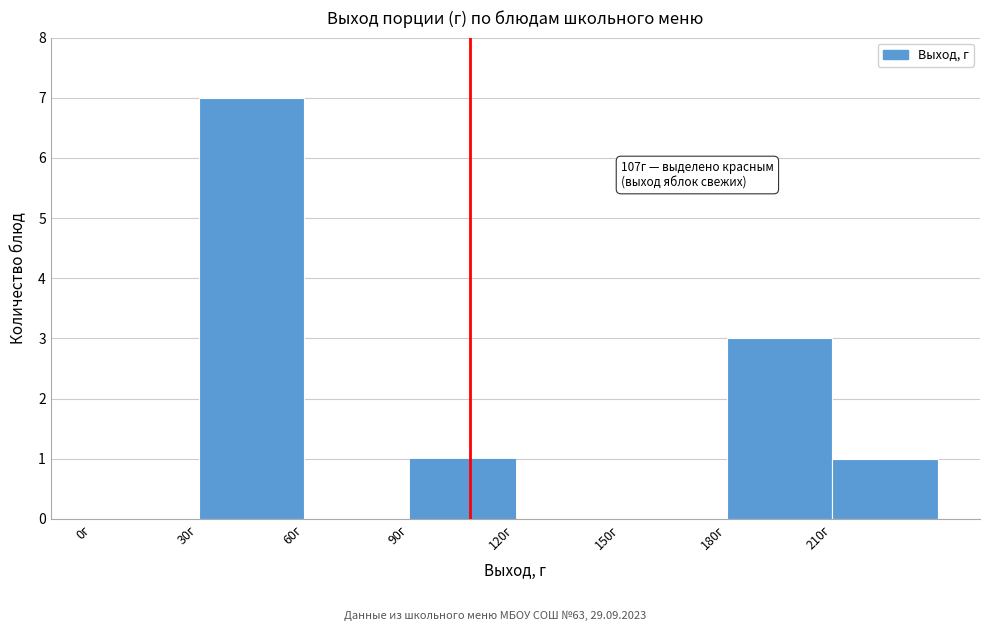

Which range on the x-axis has the tallest bar?

30 to 60